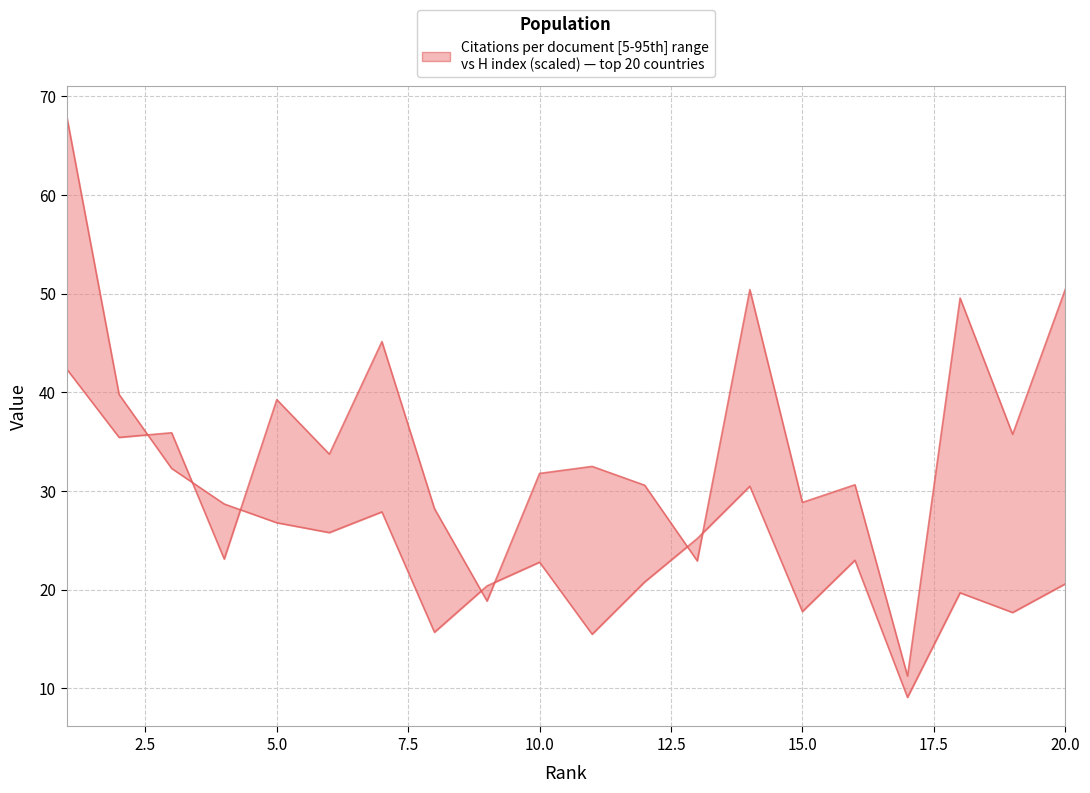

In H index (scaled), how many points are lower than both neighbors (excluding endpoints)?

6